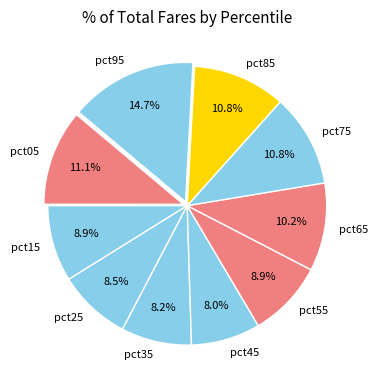

Count the number of slices in the pie.

10